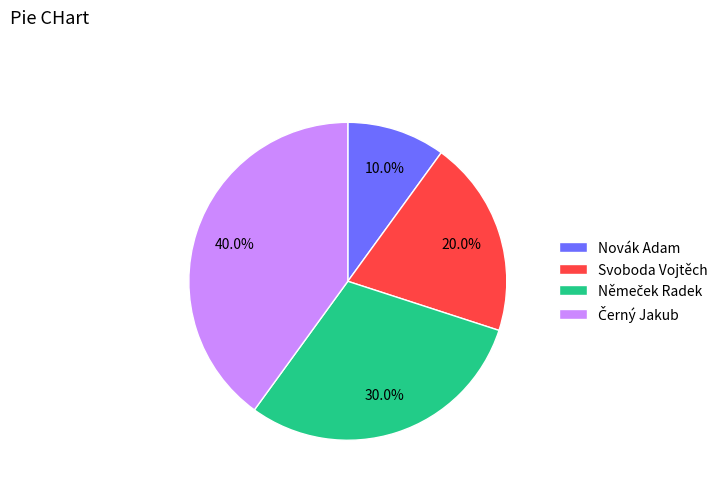

Which slice is the smallest?

Novák Adam